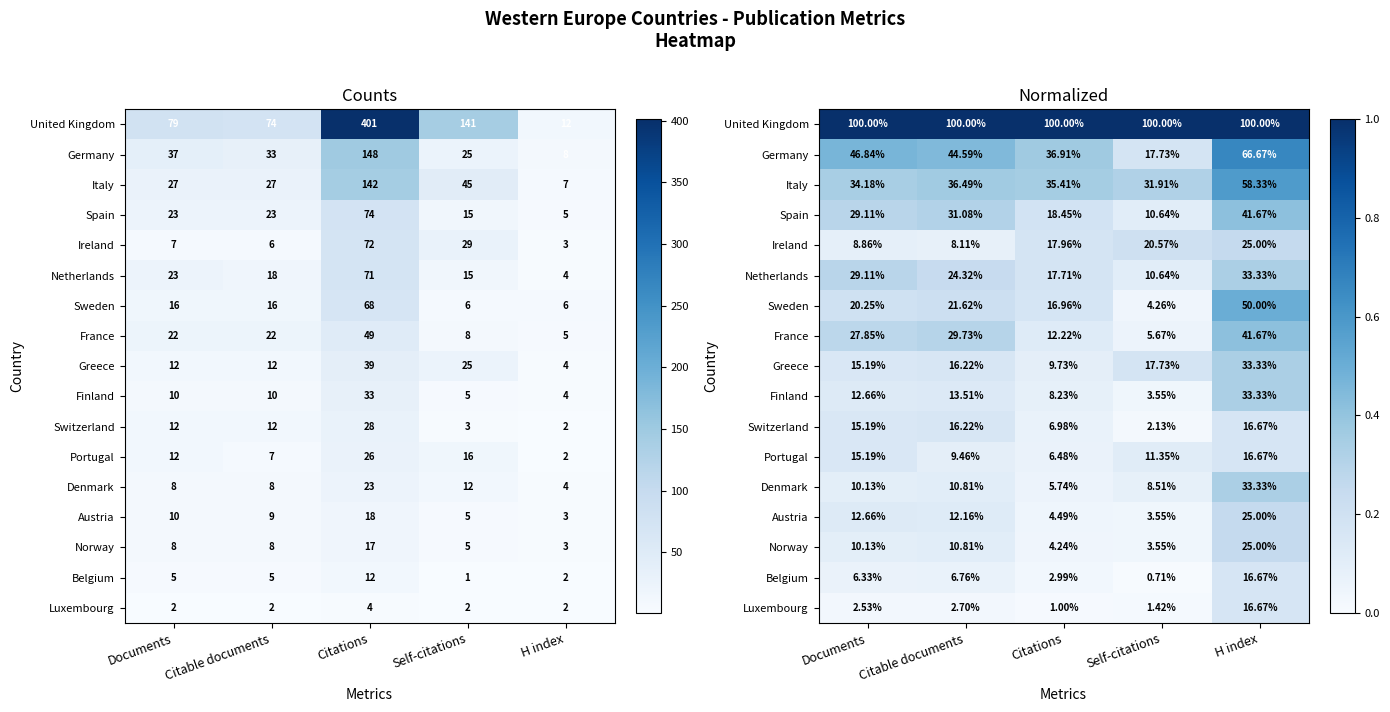

Which has a higher value, Self-citations or Documents?

Self-citations